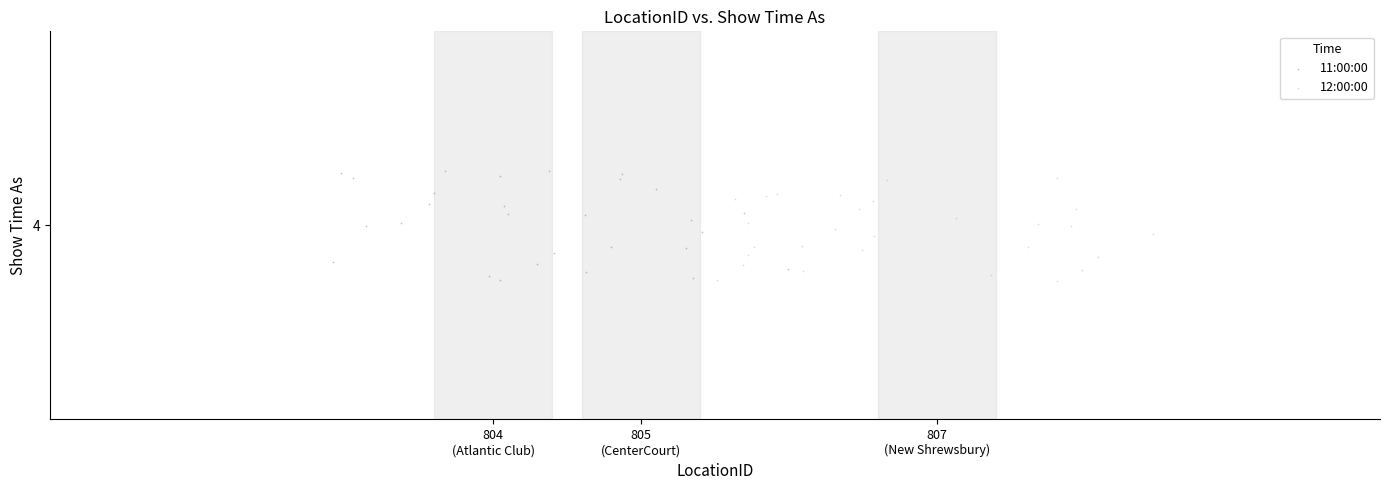

What are all the series names shown in the legend?

11:00:00, 12:00:00